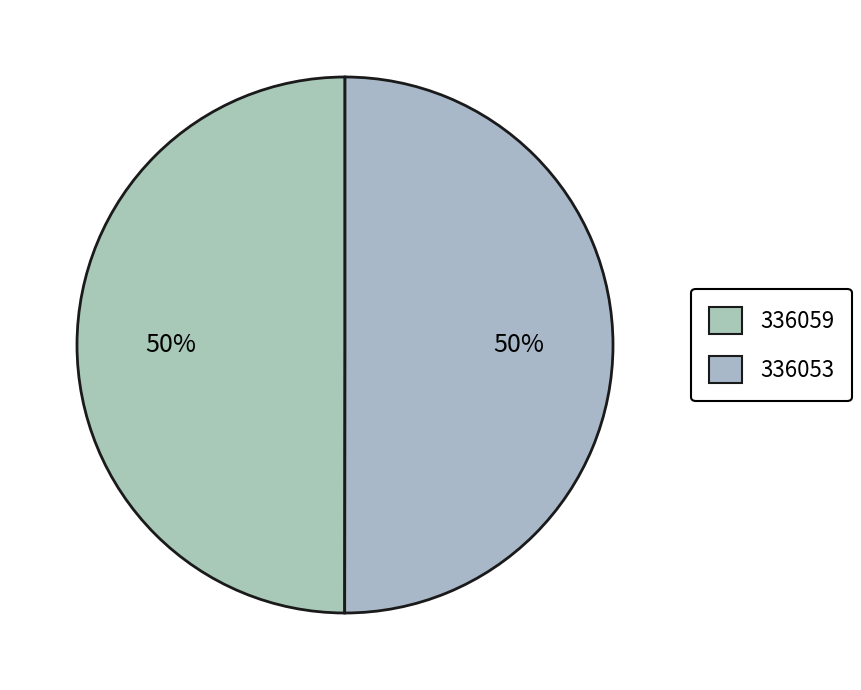

To the nearest percent, what is the combined percentage of 336053 and 336059?

100%